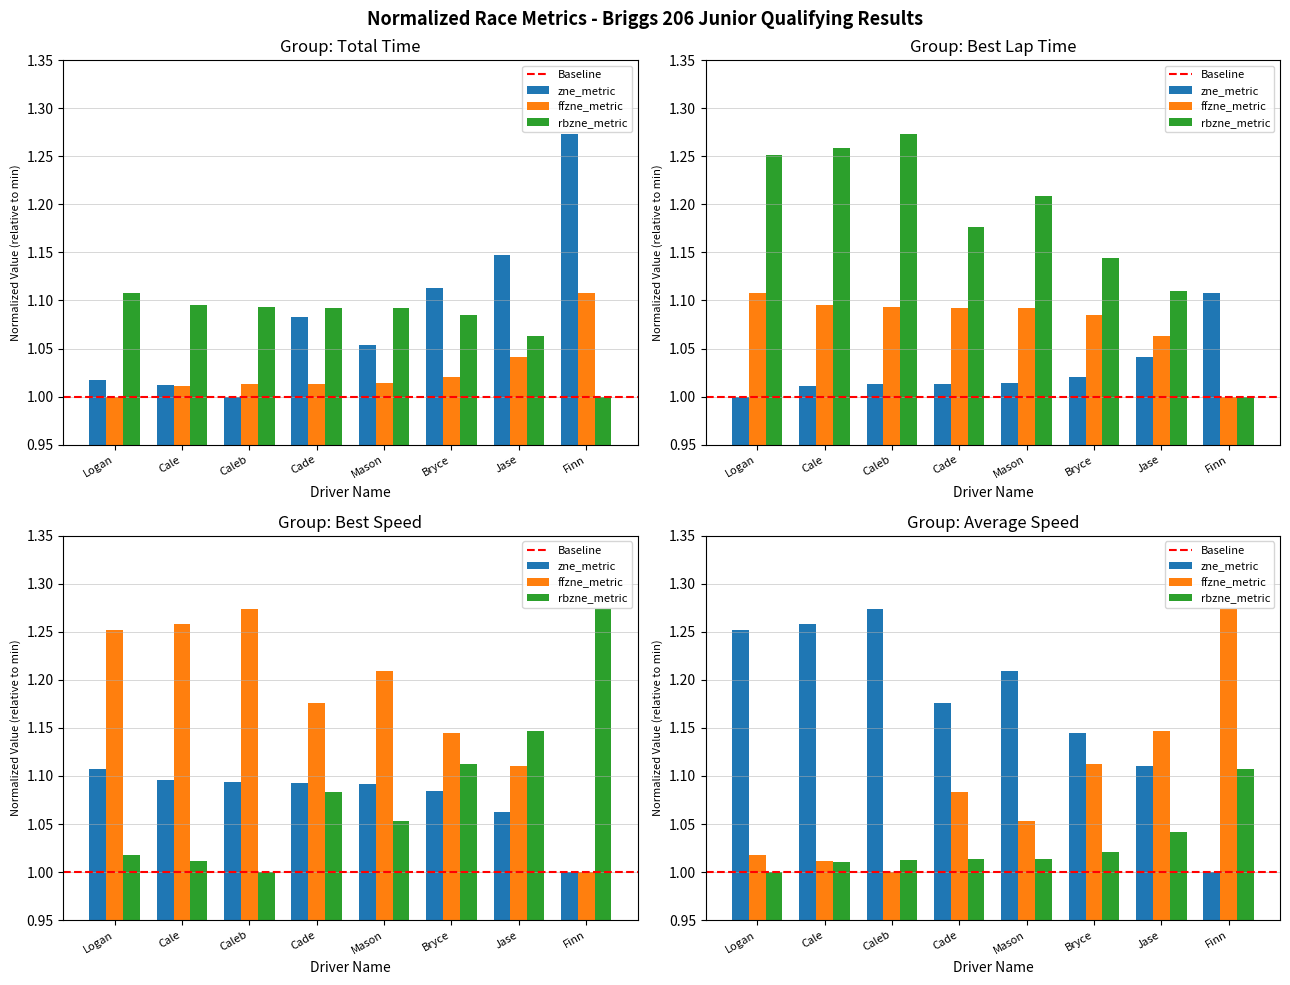

What is the spread (max minus min) of values at Logan?

0.3